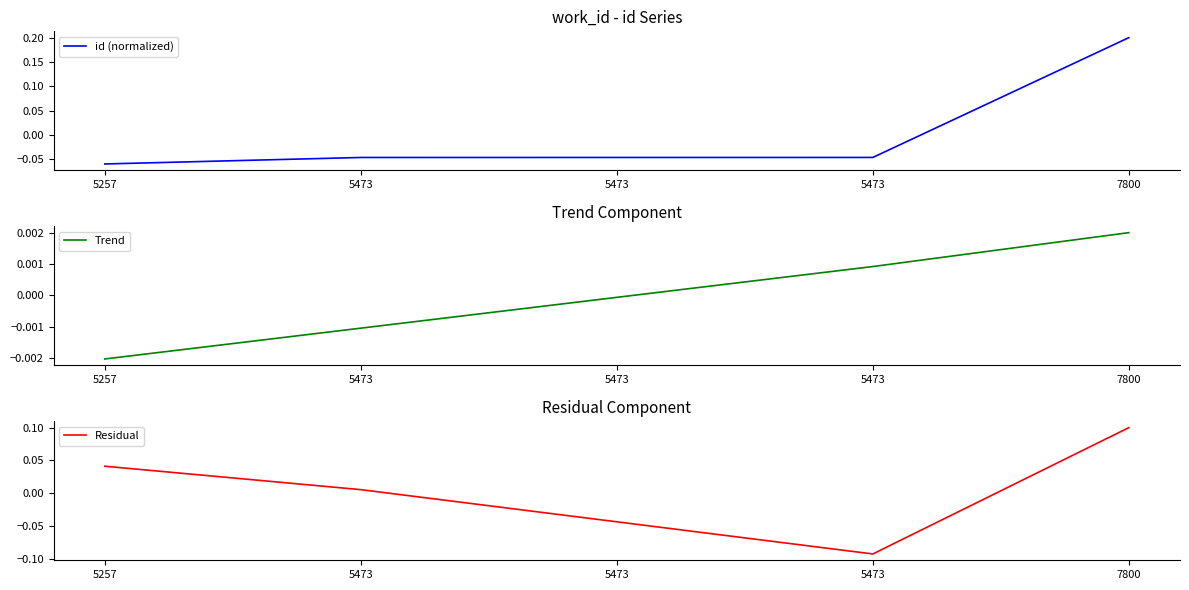

What is the difference between the highest and lowest values at 5473?

0.1